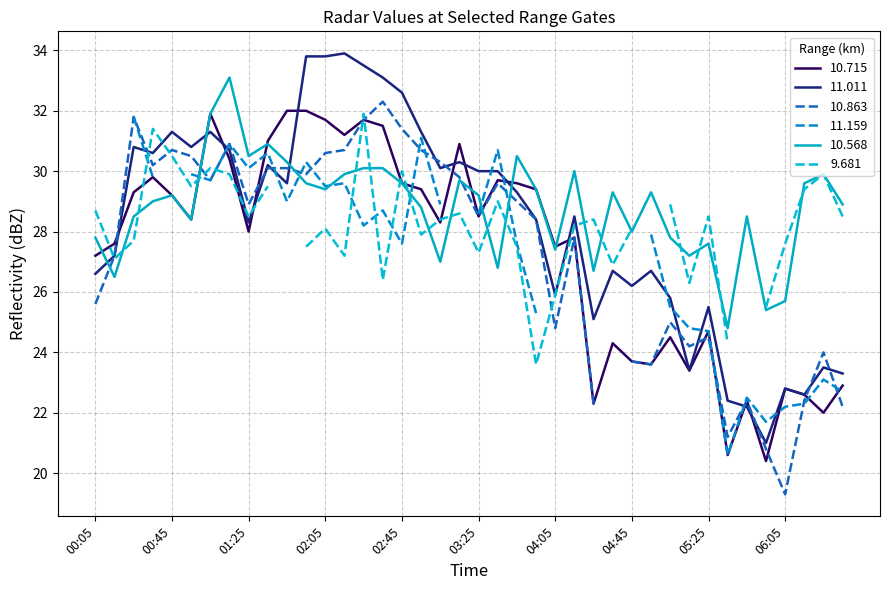

What is the lowest value of the 10.715 series?

20.4